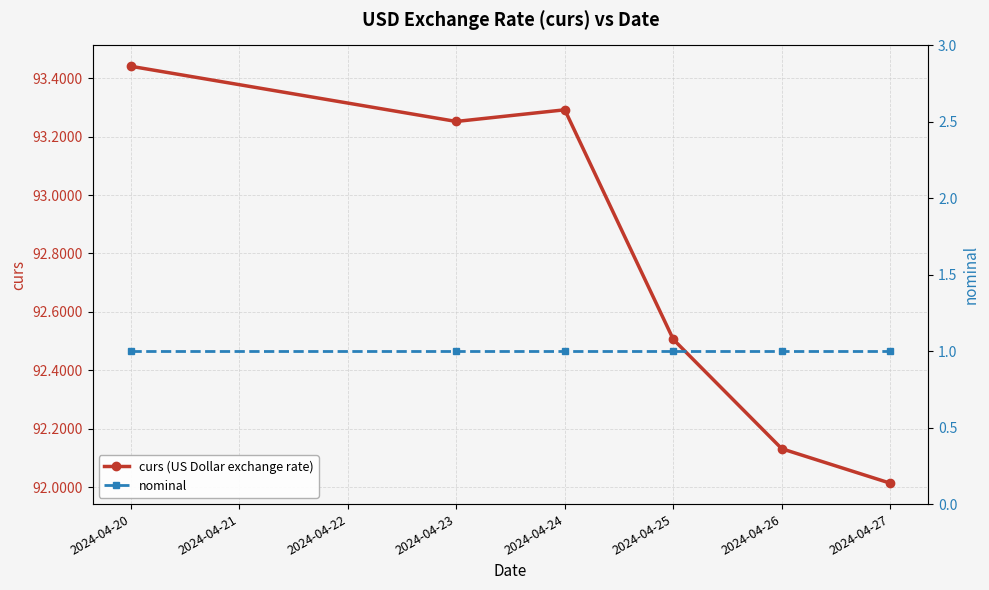

What is the sum of all curs (US Dollar exchange rate) values?

556.6